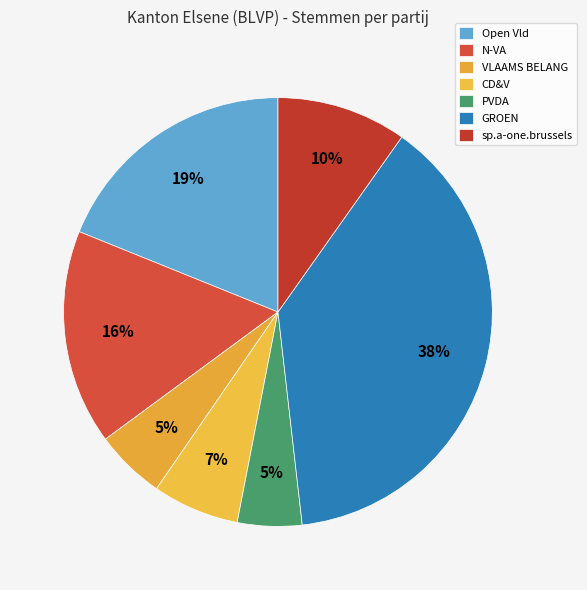

Is VLAAMS BELANG the majority of the pie?

No